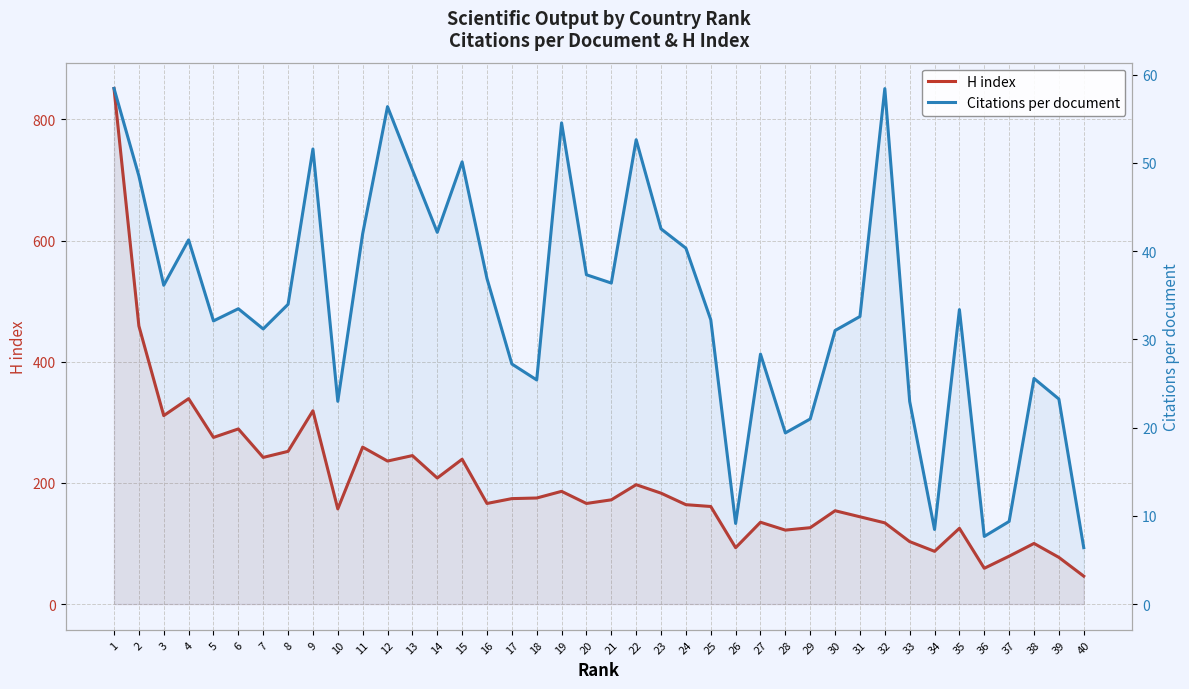

The value of Citations per document at 26 is 12.0. True or false?

False